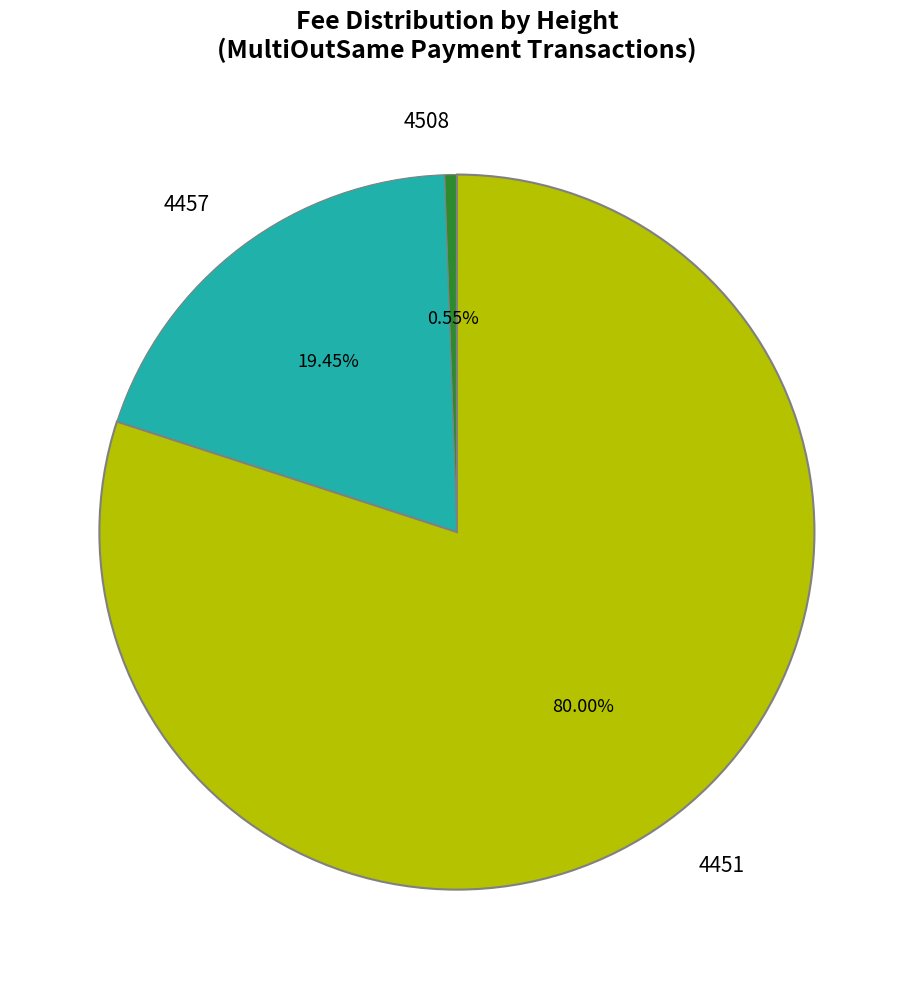

Which category has the smallest portion of the pie?

4508